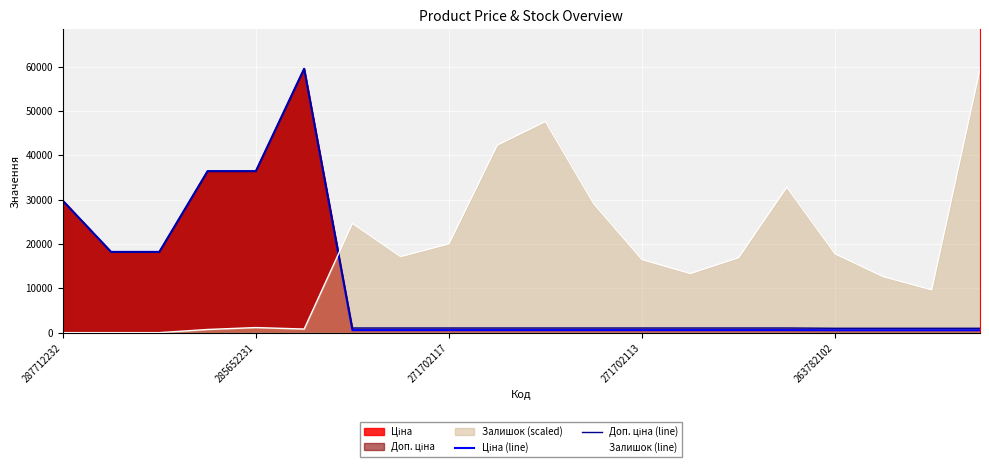

Which series ends up on top after the final intersection of Залишок (line) and Ціна (line)?

Залишок (line)